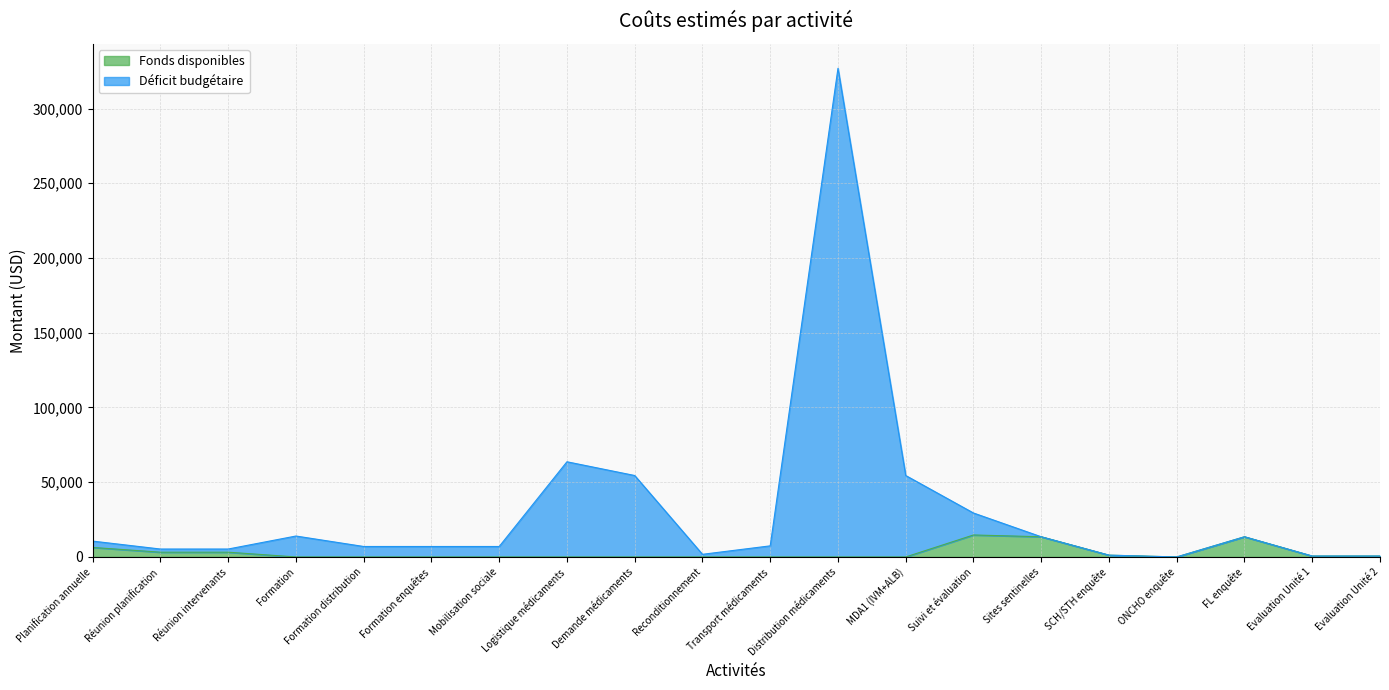

At how many categories does at least one series exceed 183911?

1